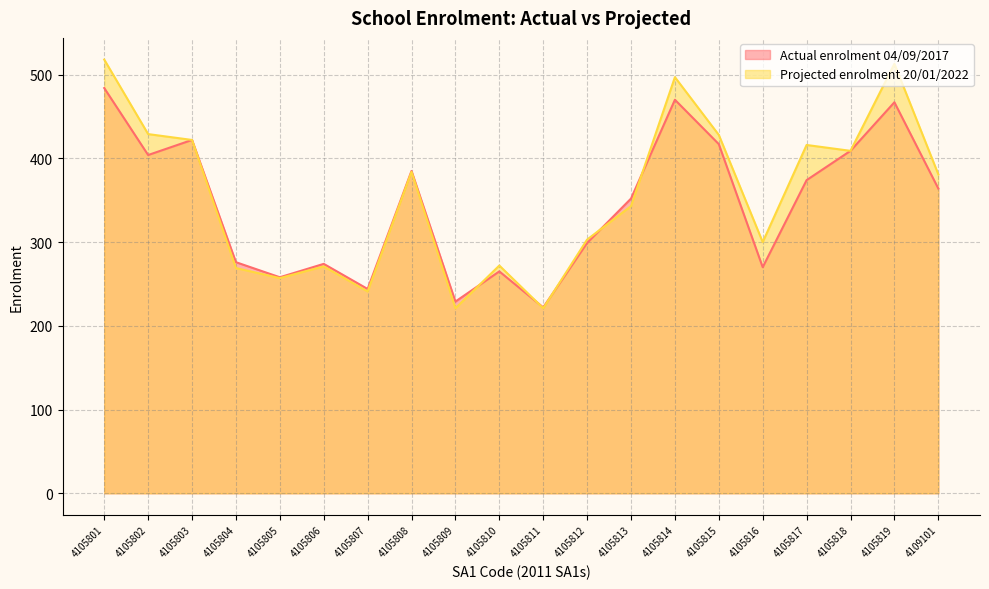

How many series are shown in this chart?

2